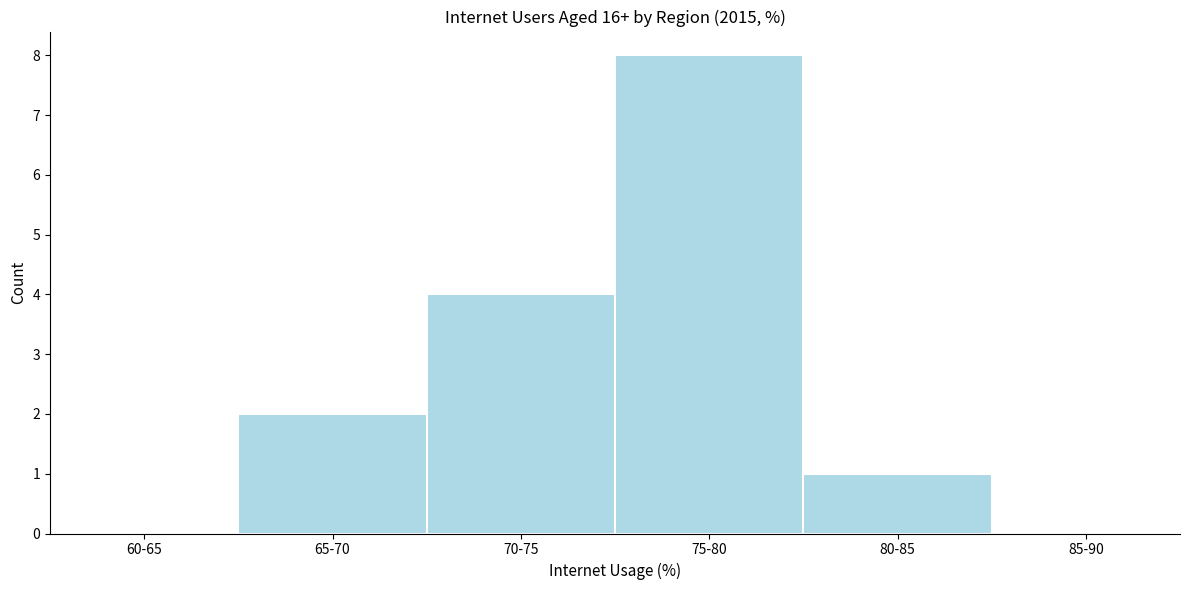

Reading left to right, extract all data points from this chart.

60-65=0	65-70=2	70-75=4	75-80=8	80-85=1	85-90=0